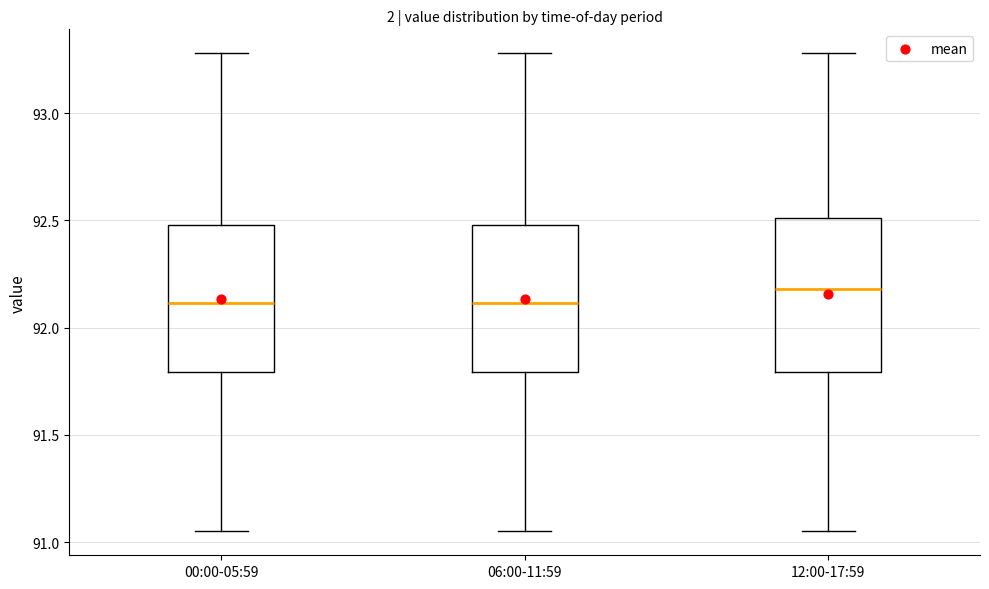

Where is the lower edge of the box for 00:00-05:59 on the y-axis? The values are not printed on the chart, so give them approximately, as read against the axis.

91.80